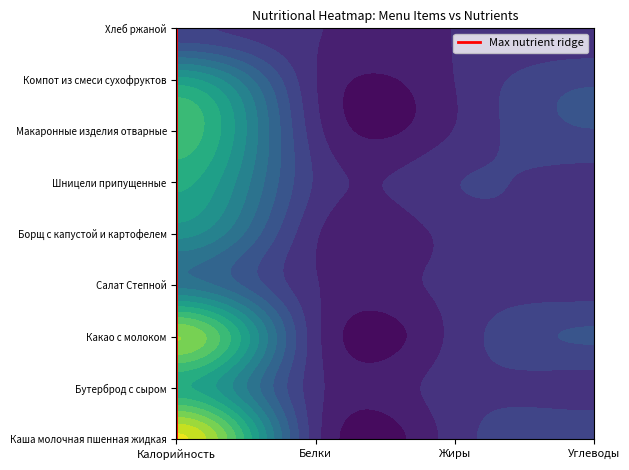

The chart shows a value of 7 at Калорийность. True or false?

False